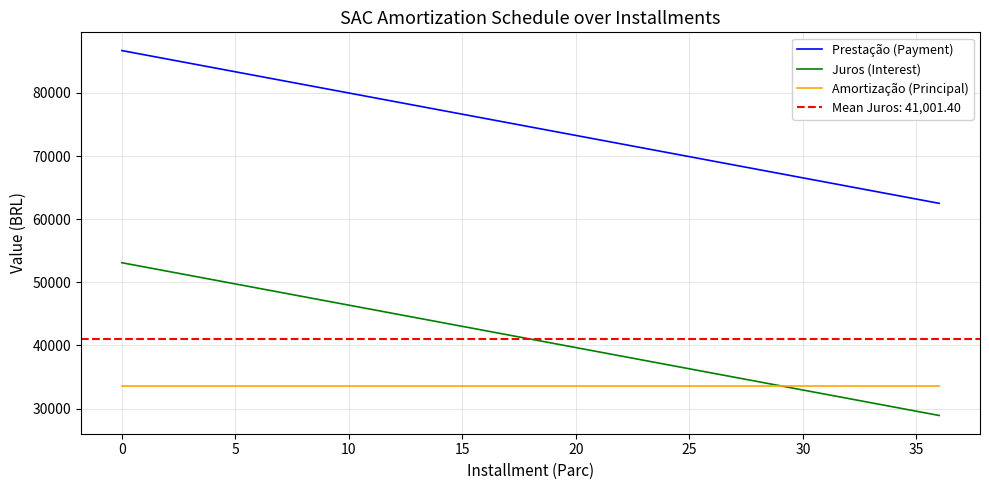

What value does the Amortização (Principal) series have at 15?

33607.7